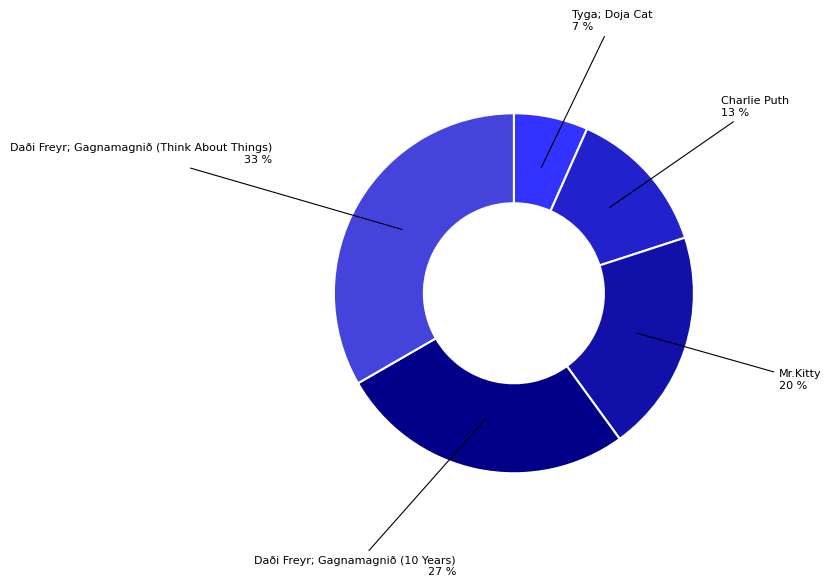

Count the number of slices in the pie.

5